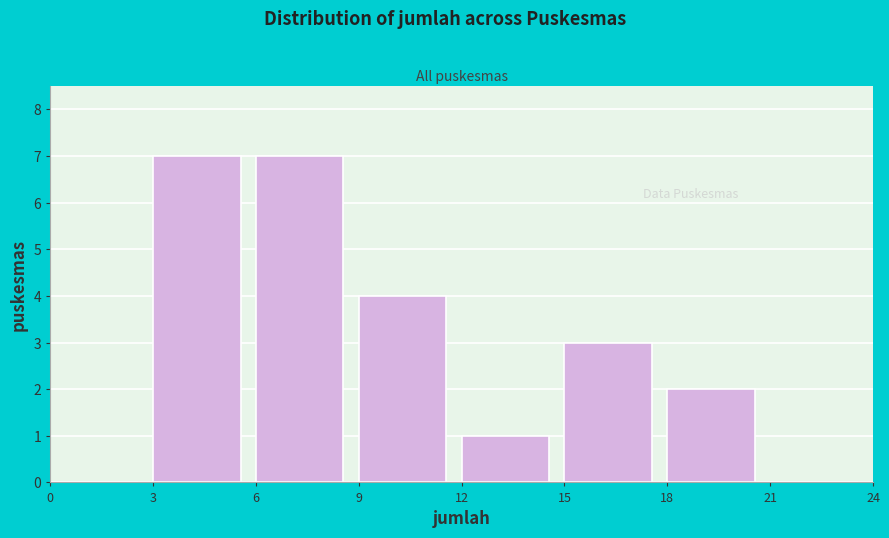

What is the height of the bar covering 15 to 18 on the x-axis? The values are not printed on the chart, so give them approximately, as read against the axis.

3